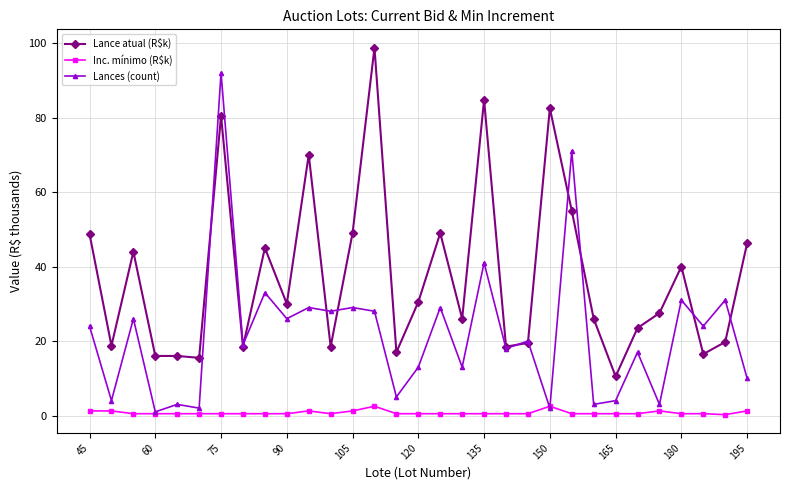

What is the highest value of the Lance atual (R$k) series?

98.8